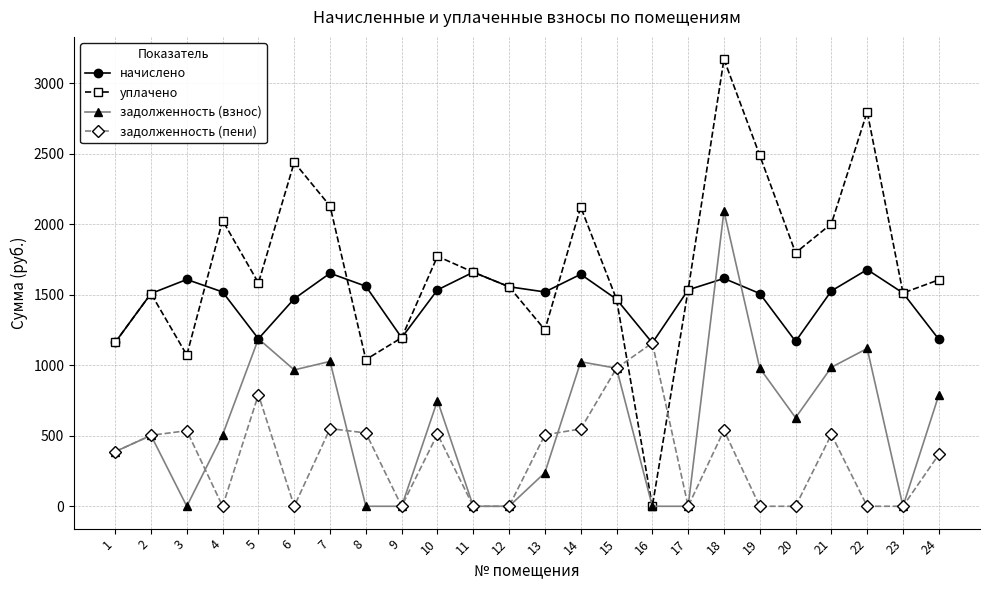

Is this an area chart (filled region under the line)?

No